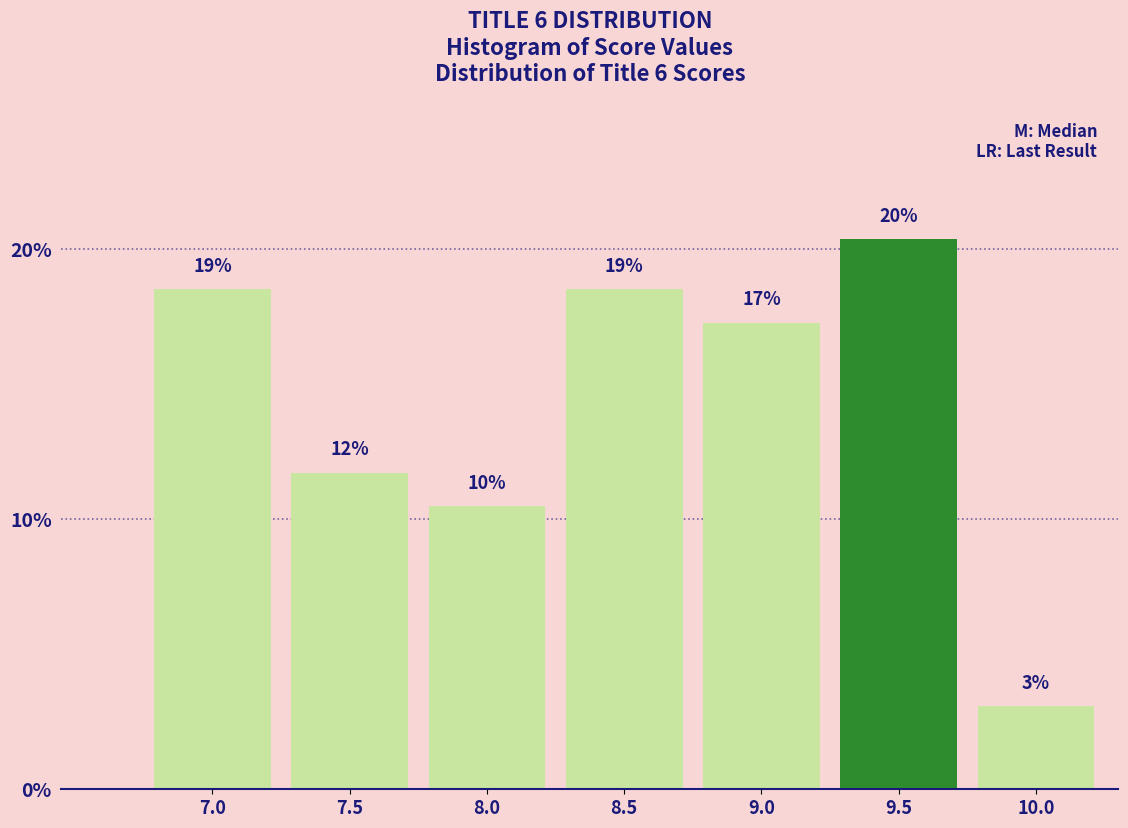

Does the chart contain any negative values?

No